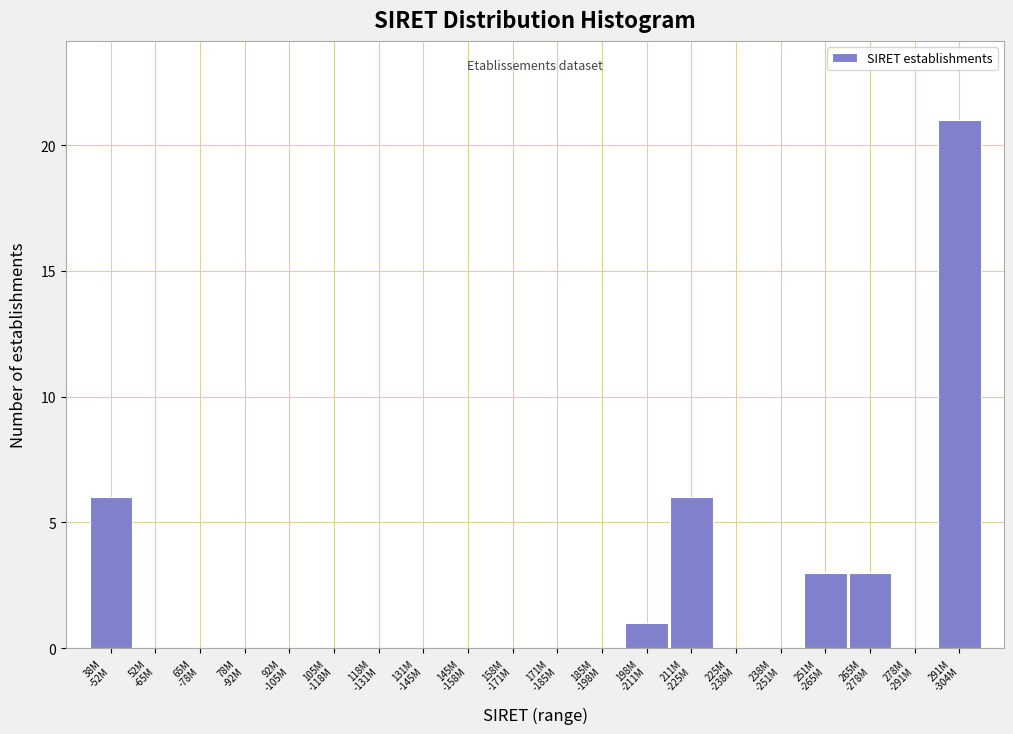

What is the greatest value displayed?

21